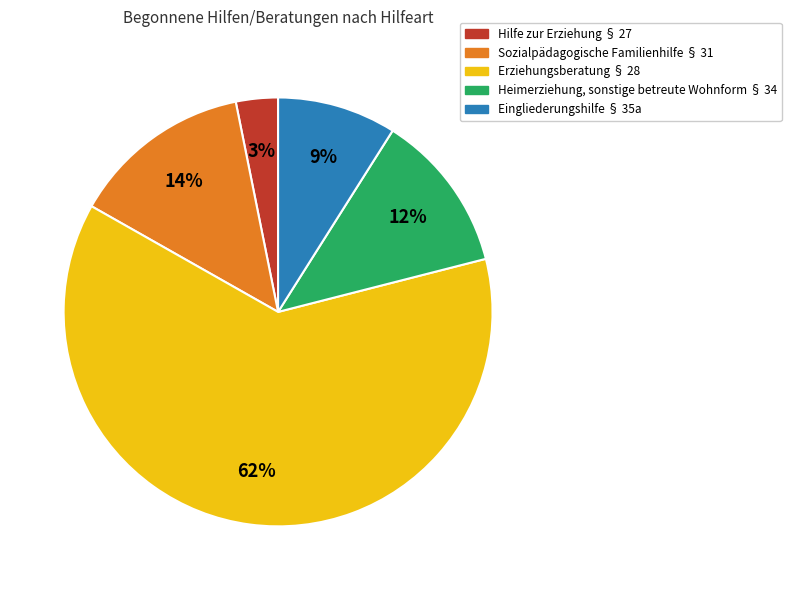

How many segments does this pie chart have?

5